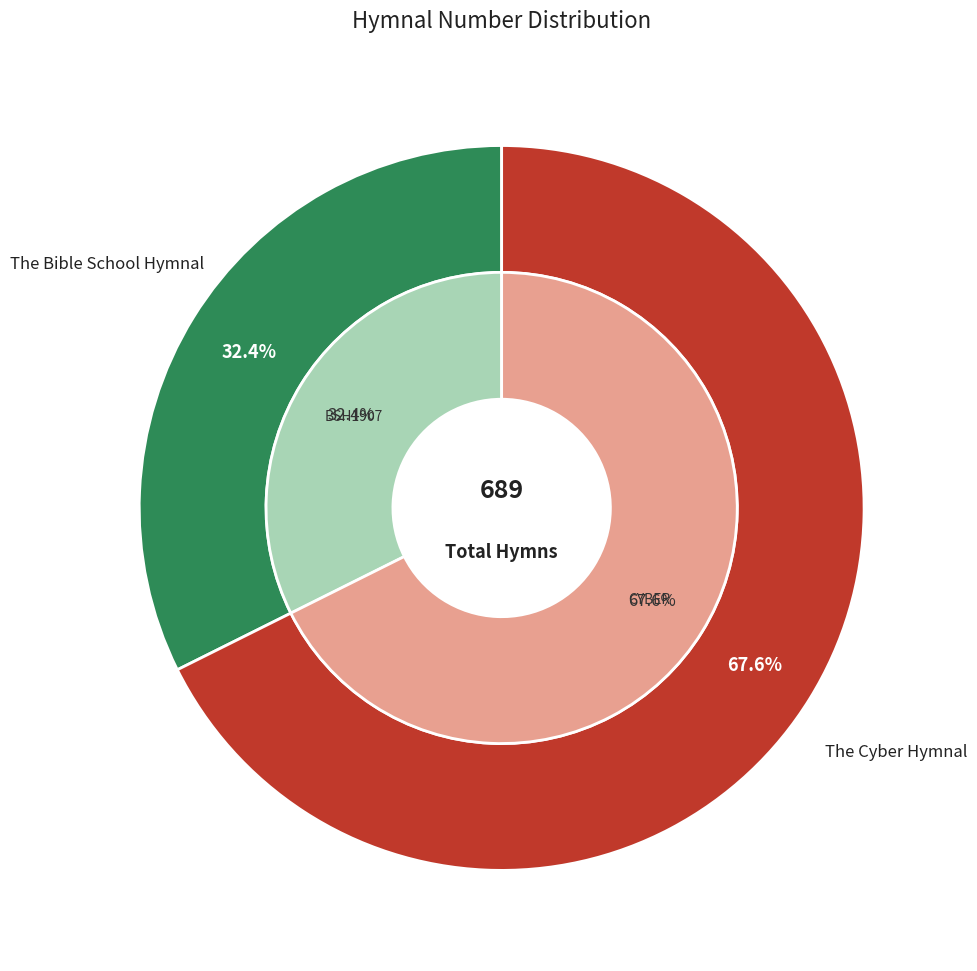

Which has a higher value, The Cyber Hymnal or The Bible School Hymnal?

The Cyber Hymnal